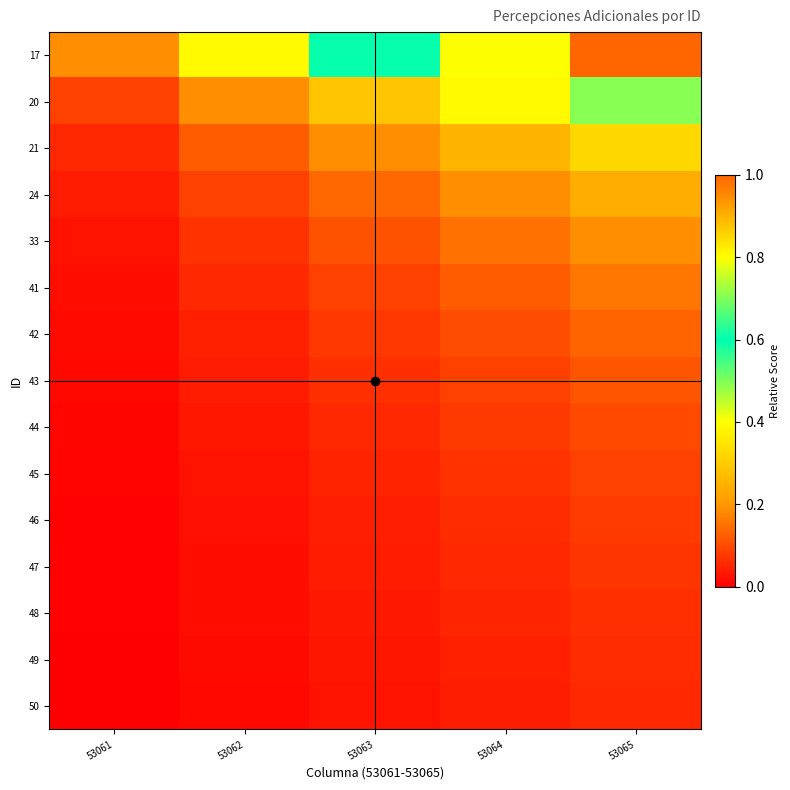

Which series has the largest total across all categories?

17